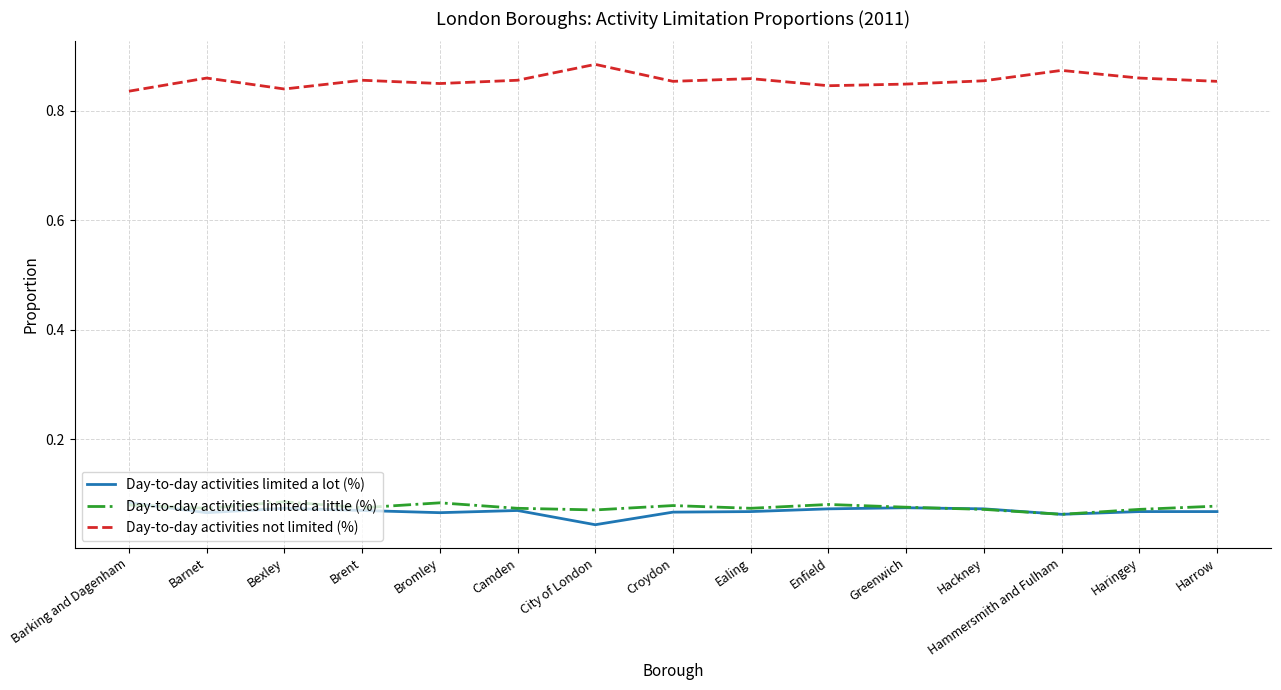

Which series has the largest total across all categories?

Day-to-day activities not limited (%)